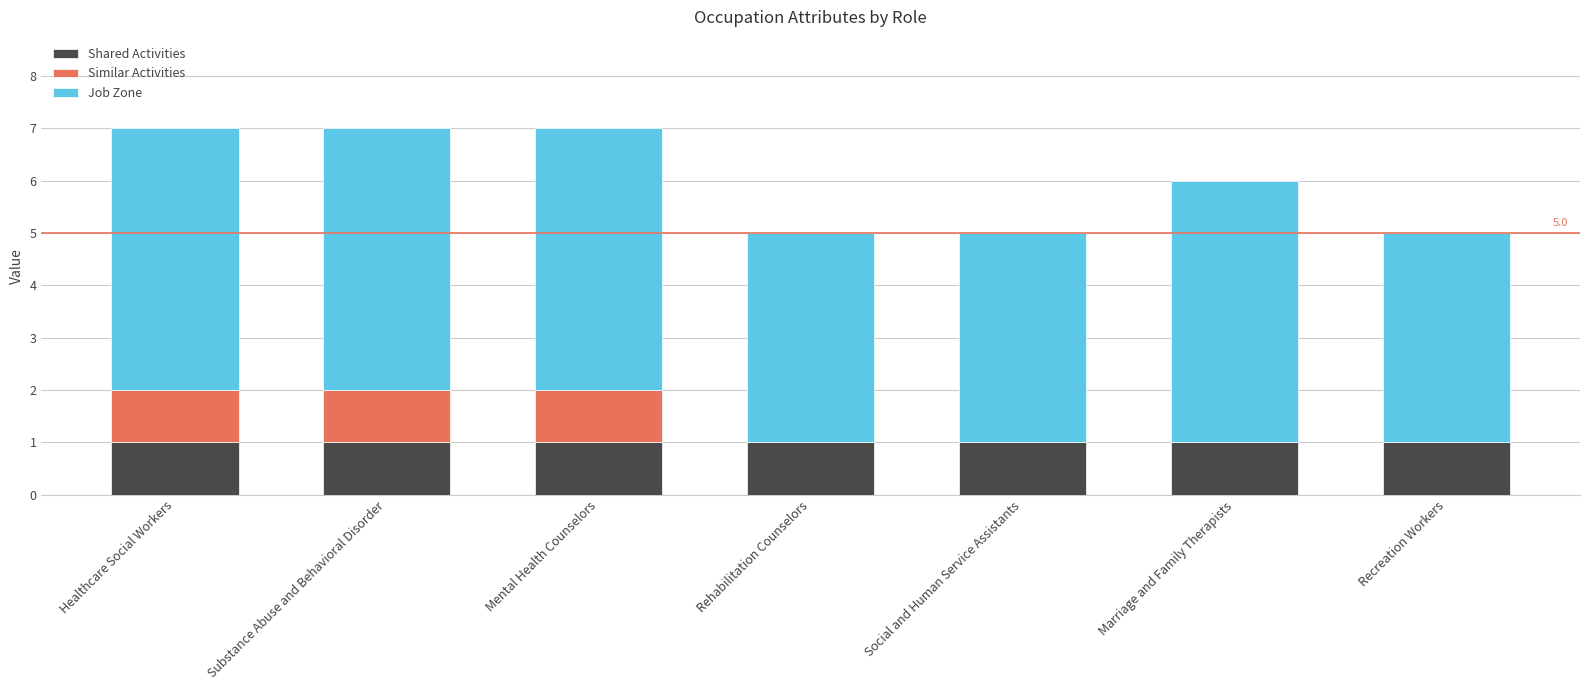

The value of Shared Activities at Mental Health Counselors is 1. True or false?

True